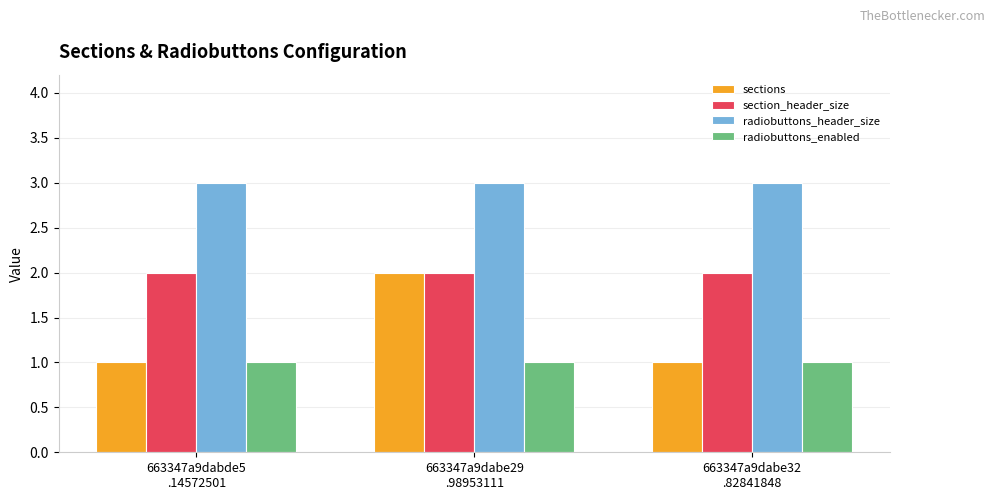

List the series in order of their overall mean, highest first.

radiobuttons_header_size, section_header_size, sections, radiobuttons_enabled